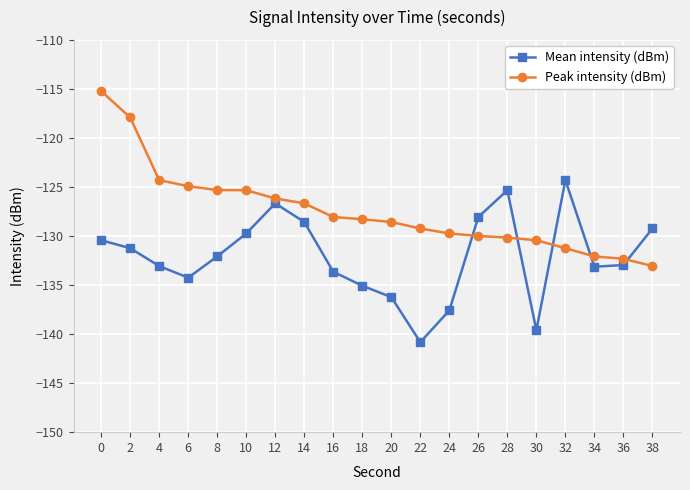

What is the value of the Mean intensity (dBm) point at the 6th from the left?

-129.7